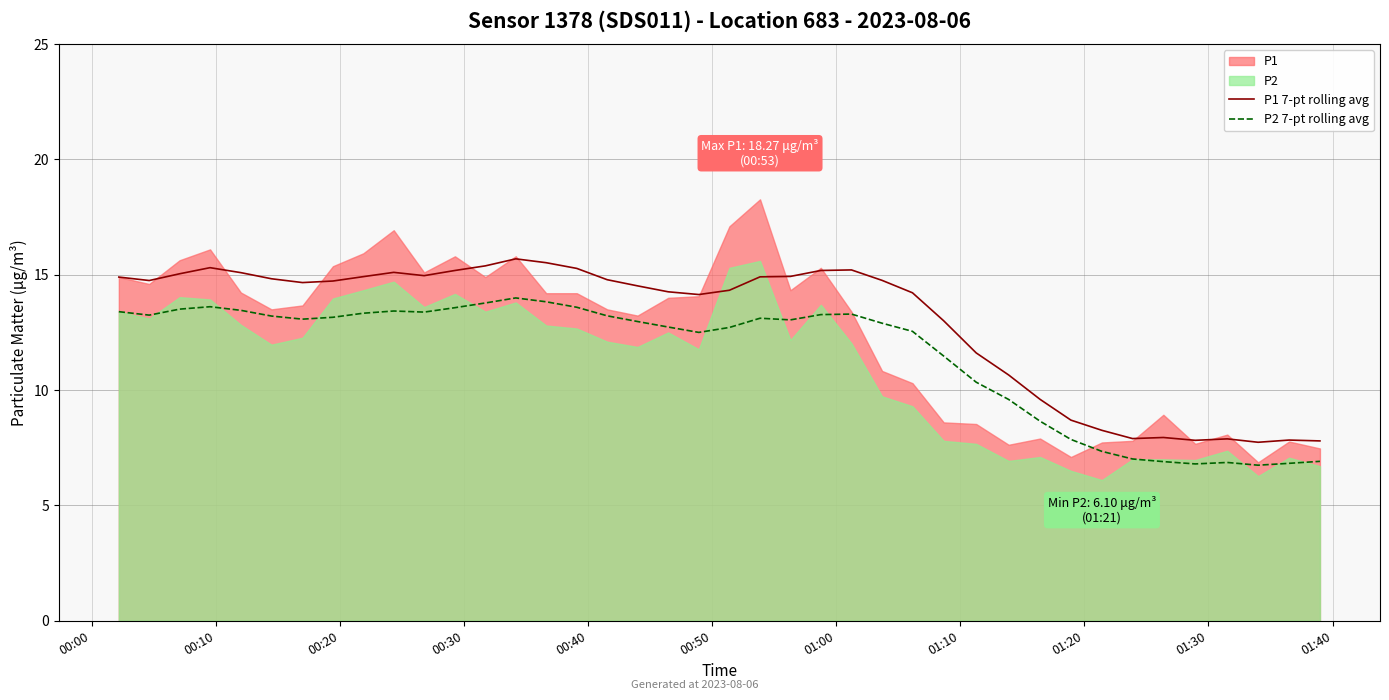

What is the minimum value shown in the chart?

6.7